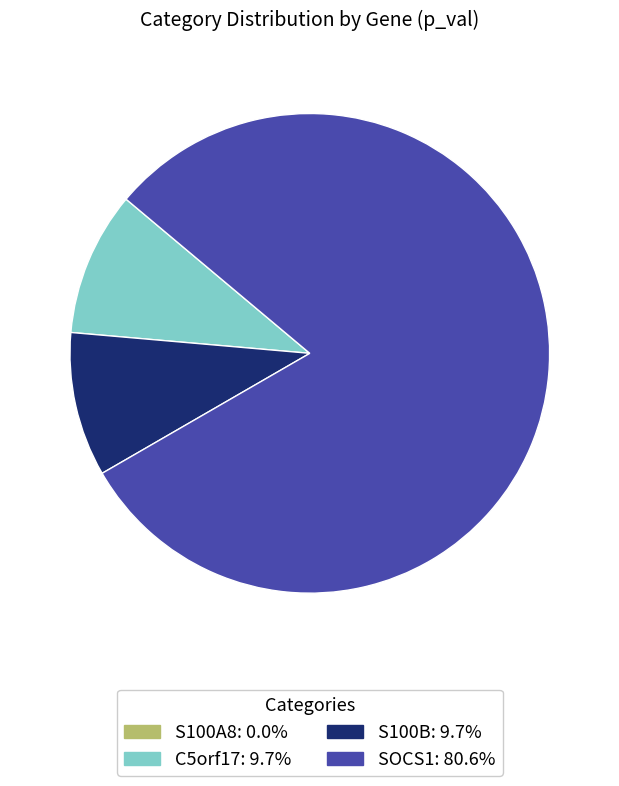

Is S100B the majority of the pie?

No